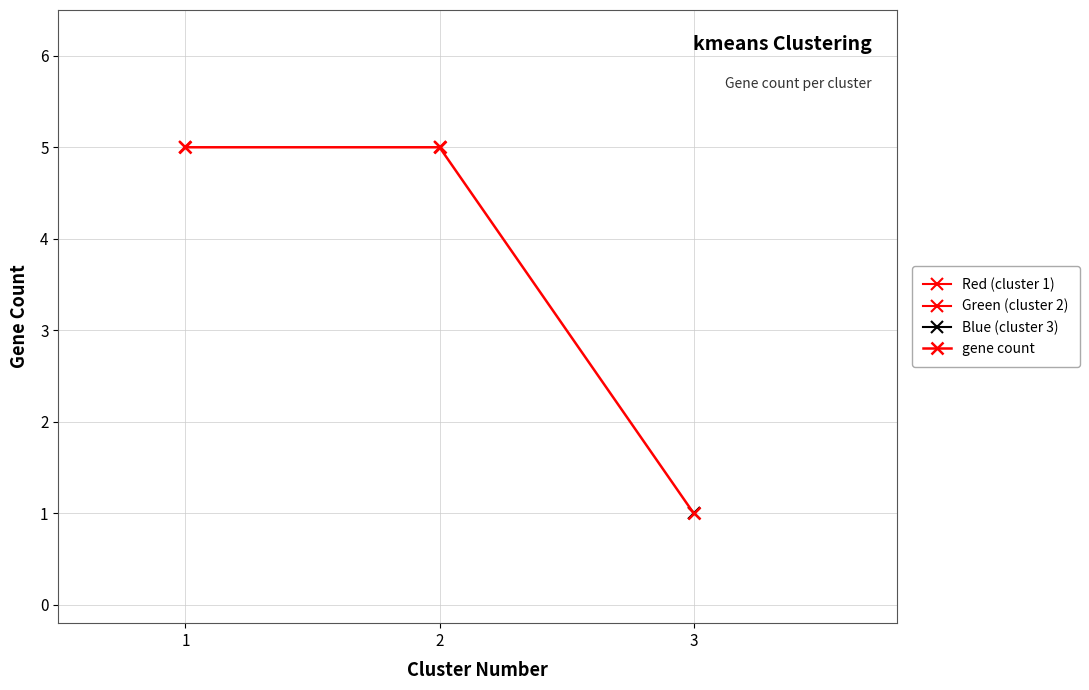

Which category has the lowest value across all series?

3